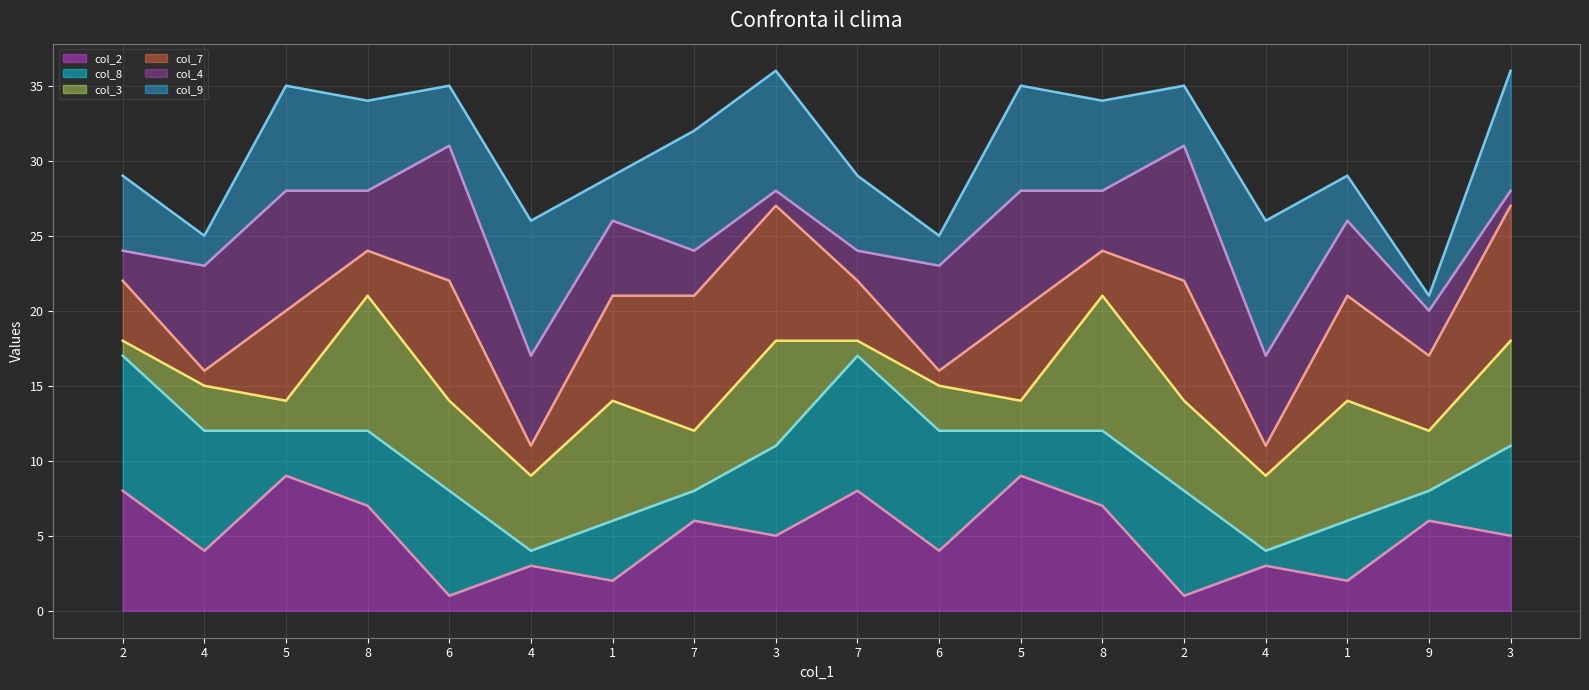

Which series has the largest total across all categories?

col_9_line